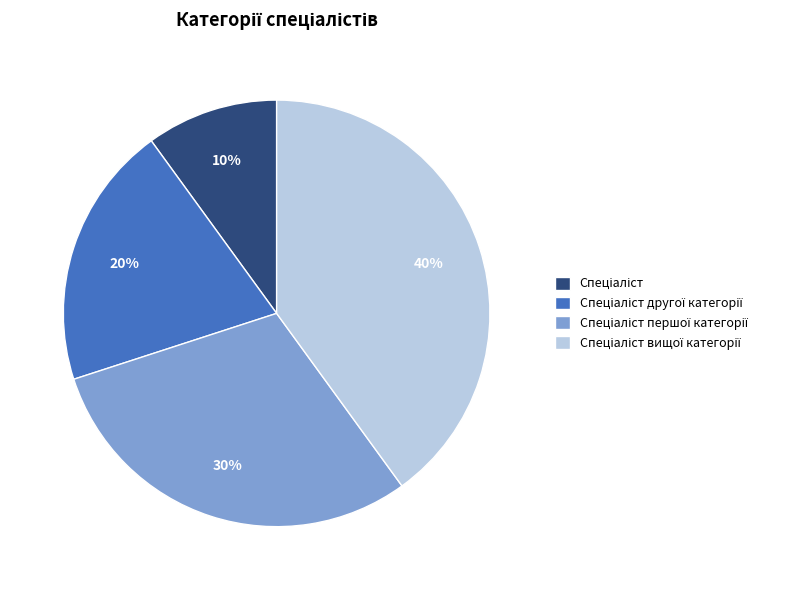

Is there any slice that represents more than half of the pie?

No